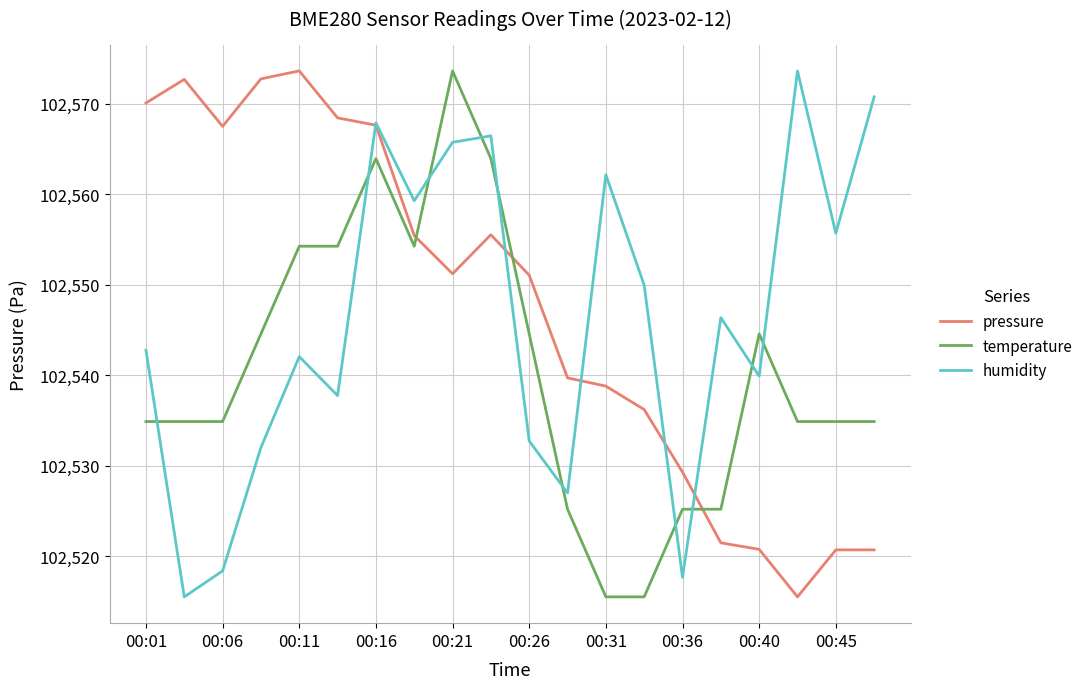

What is the maximum value shown in the chart?

102573.6